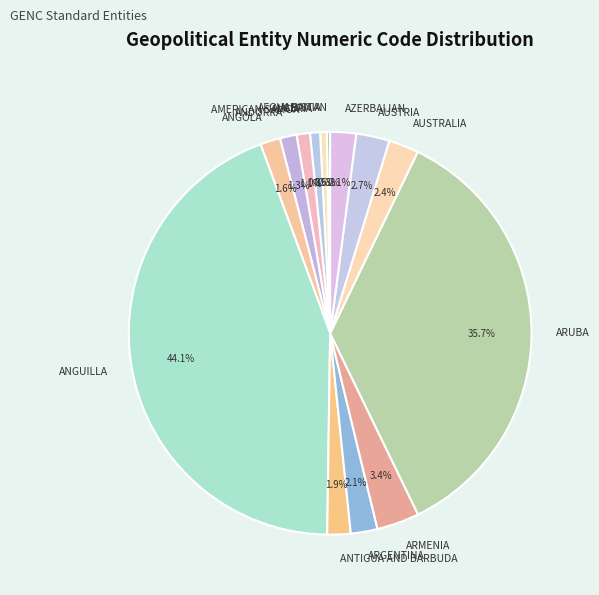

Combined, do ALGERIA and ANGOLA account for over 50%?

No